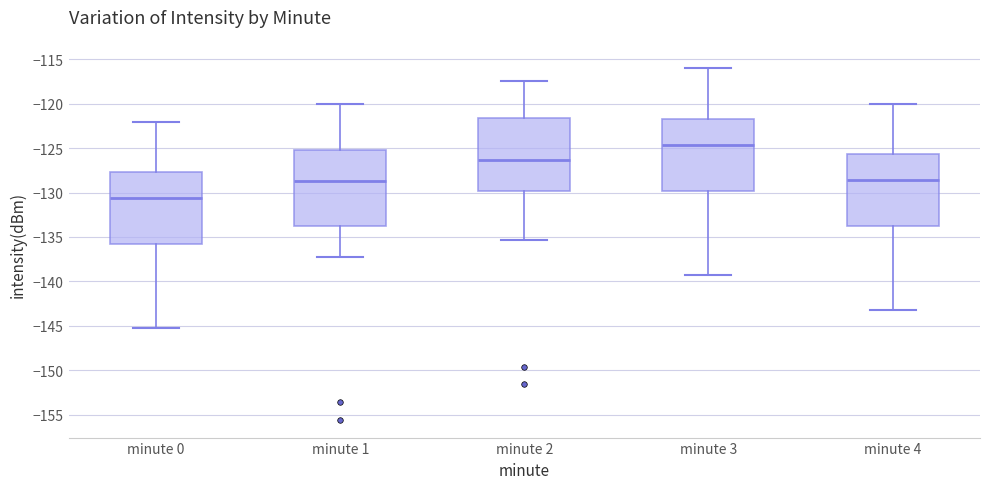

Which box has the lowest median line?

minute 0